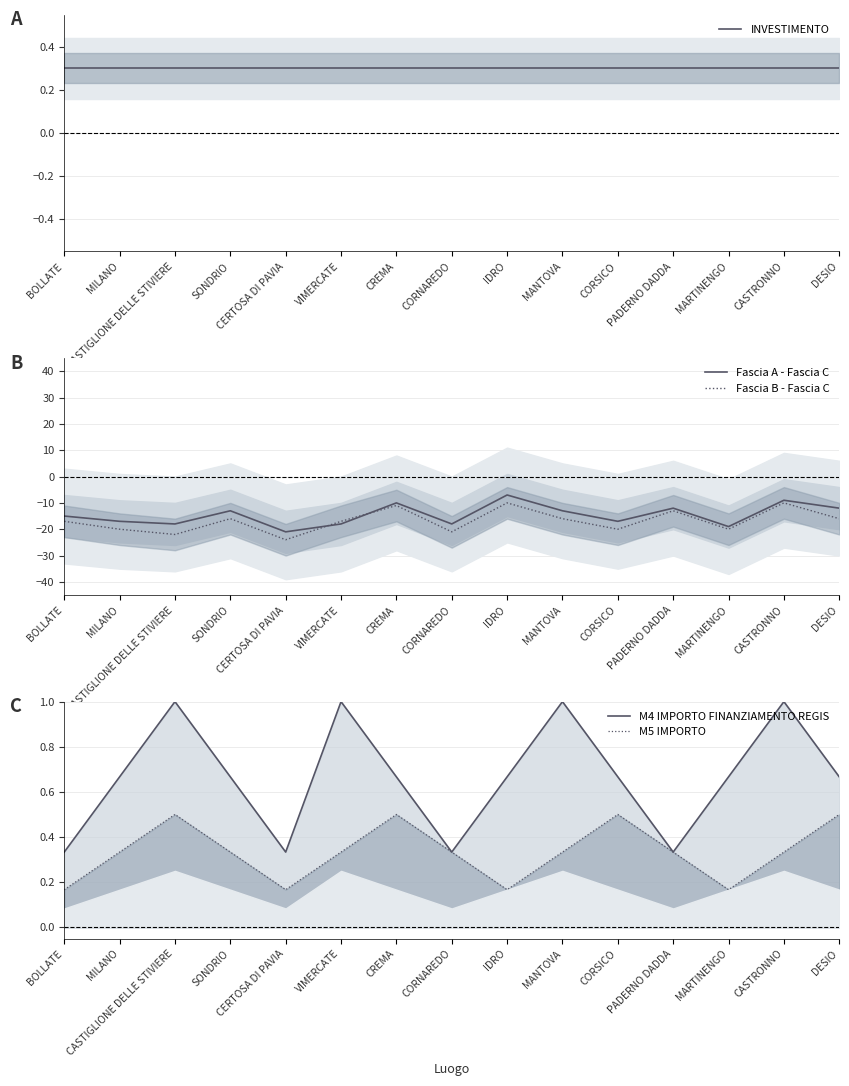

What is the lowest value of the M4 IMPORTO FINANZIAMENTO REGIS series?

0.3